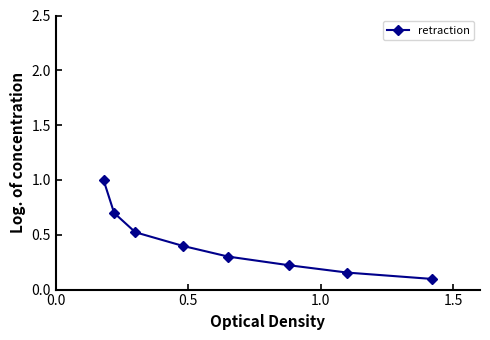

What is the maximum value shown in the chart?

1.0